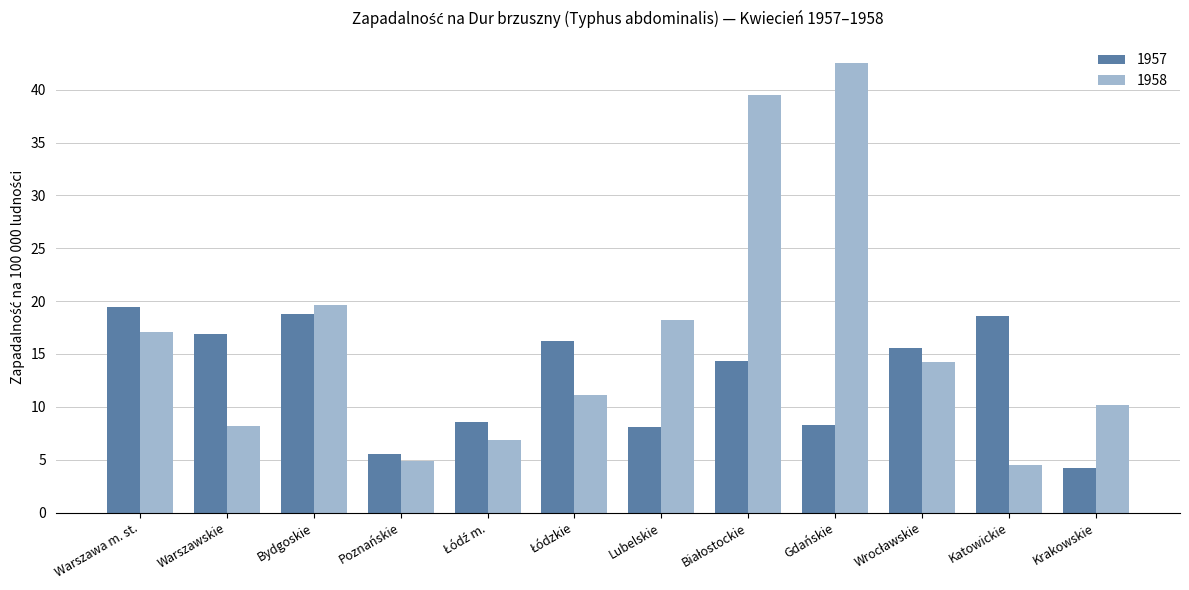

Reading left to right, list all the values displayed in this chart.

1957: 19.4	16.9	18.8	5.5	8.6	16.2	8.1	14.3	8.3	15.6	18.6	4.2
1958: 17.1	8.2	19.6	4.9	6.9	11.1	18.2	39.5	42.5	14.2	4.5	10.2